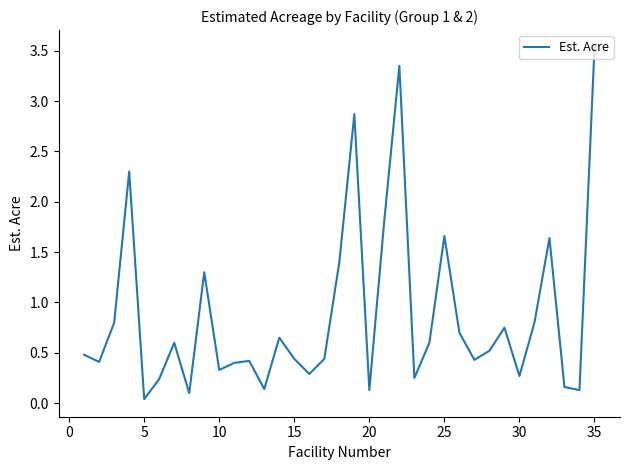

What is the difference between the maximum and minimum values?

3.5